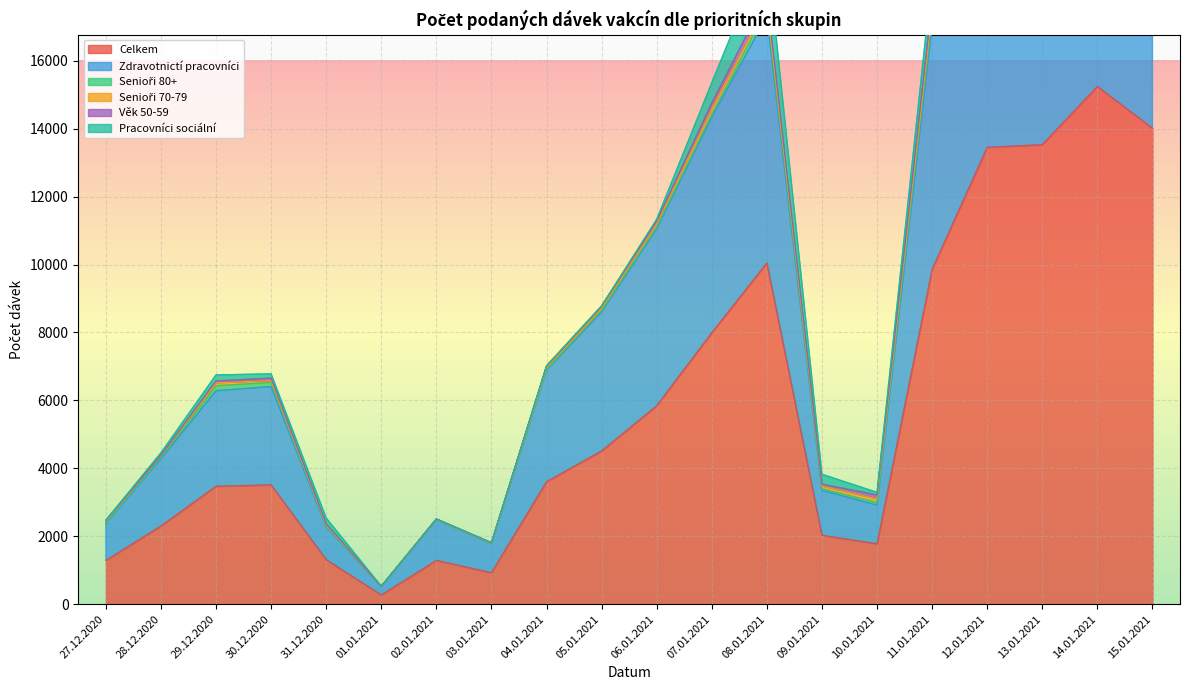

Rank the categories by Senioři 70-79 value from highest to lowest.

14.01.2021, 13.01.2021, 15.01.2021, 12.01.2021, 07.01.2021, 11.01.2021, 08.01.2021, 06.01.2021, 10.01.2021, 29.12.2020, 09.01.2021, 05.01.2021, 28.12.2020, 30.12.2020, 04.01.2021, 27.12.2020, 31.12.2020, 03.01.2021, 02.01.2021, 01.01.2021